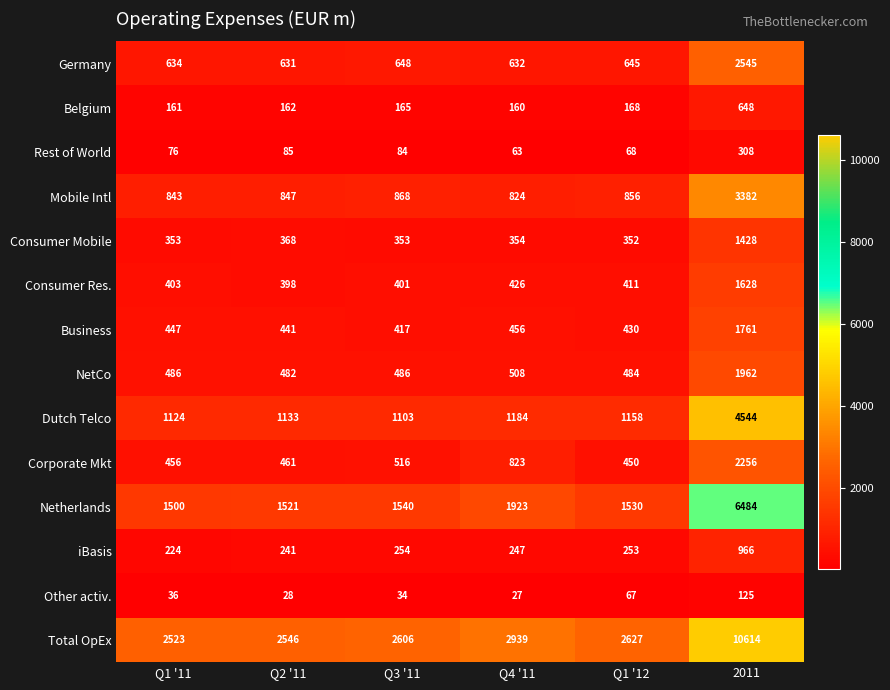

Which label corresponds to the largest value in the chart?

2011